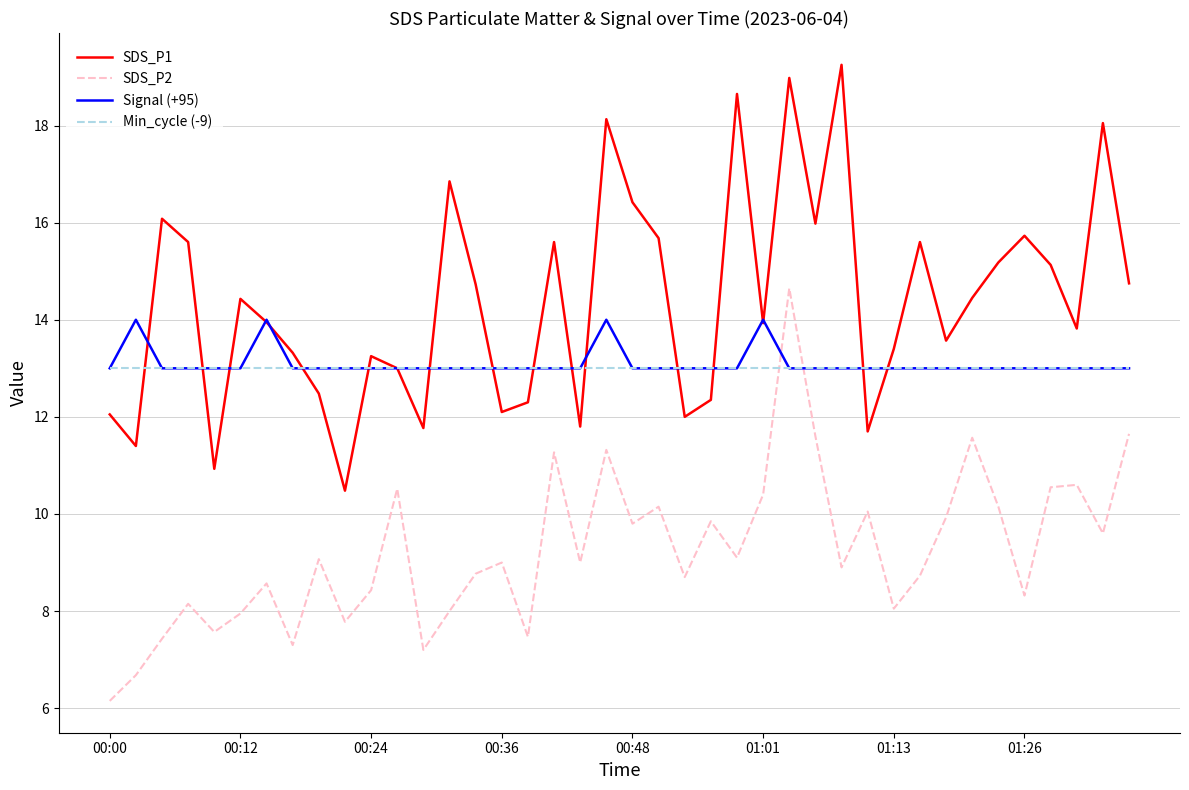

List the series in order of their peak value, highest first.

SDS_P1, SDS_P2, Signal (+95), Min_cycle (-9)